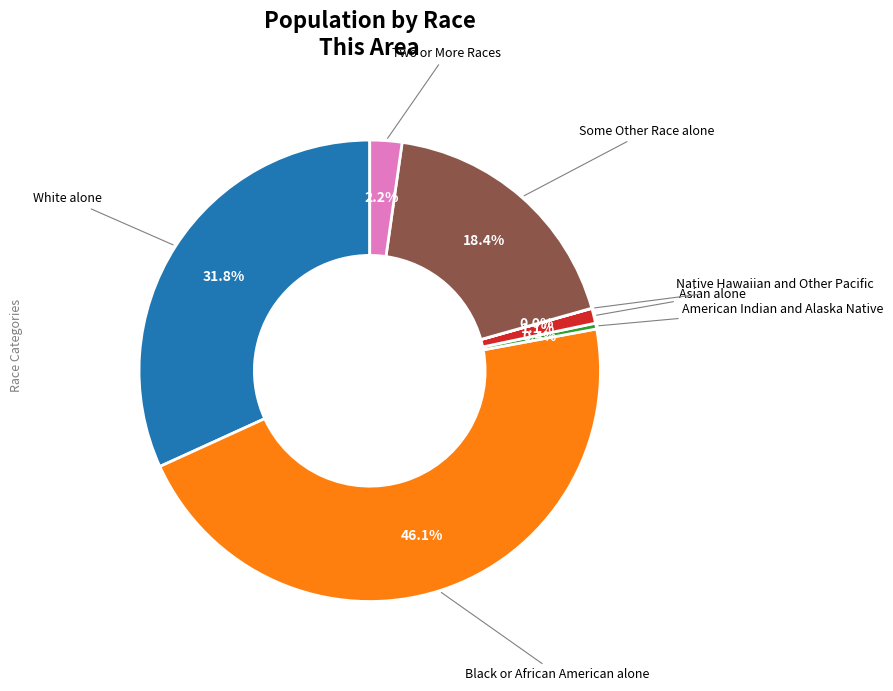

Is there a majority slice in this chart?

No